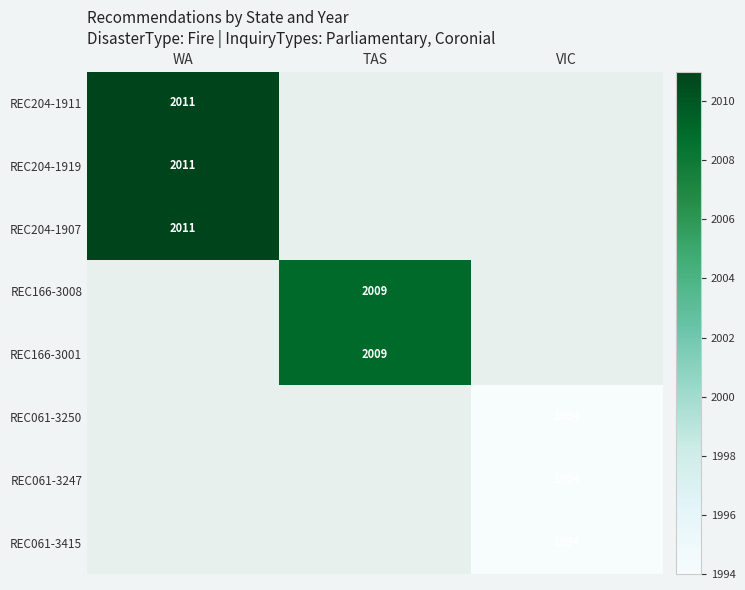

Is it true that REC061-3250 equals 675 at VIC?

False